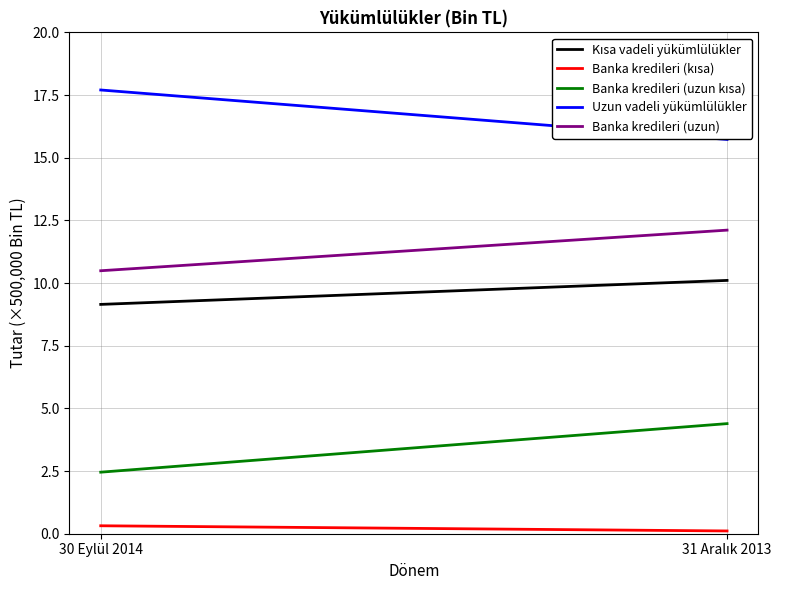

What is the smallest value displayed?

0.1